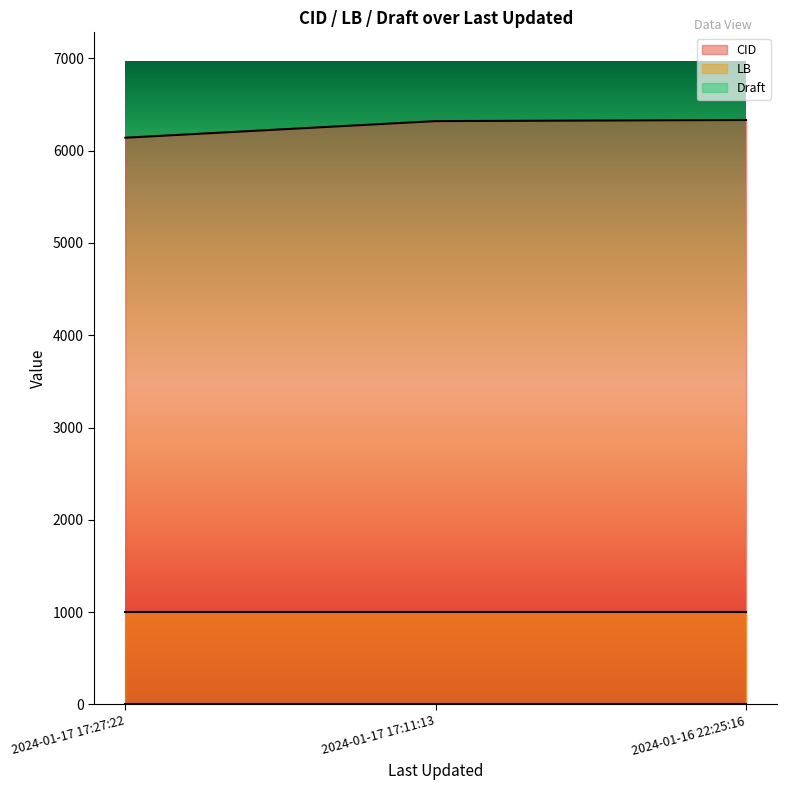

The Draft series shows 6 at 2024-01-17 17:11:13. True or false?

False